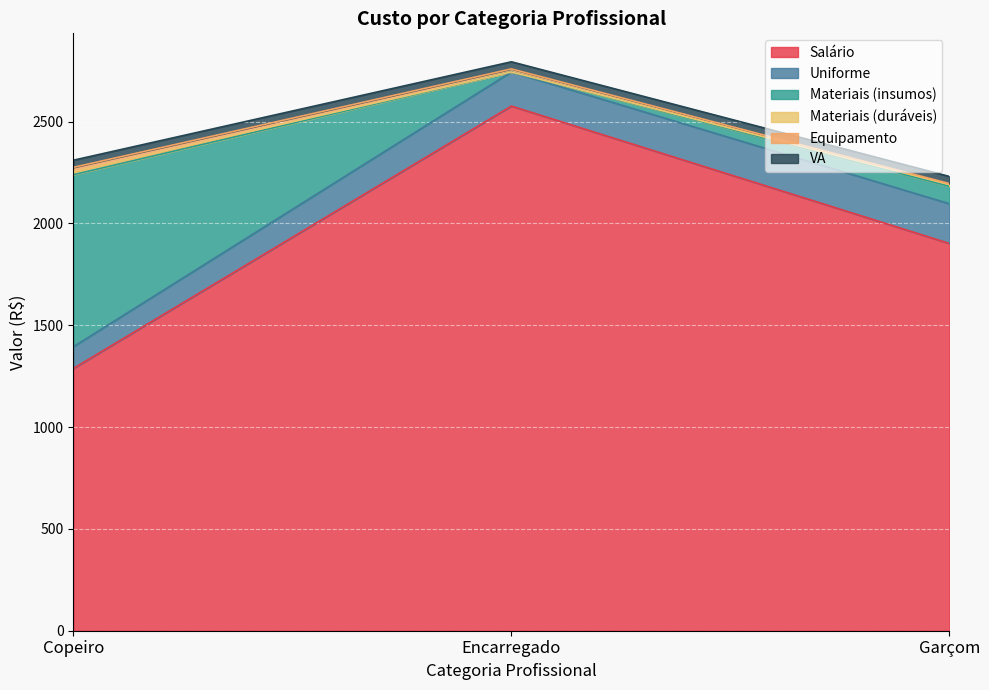

Rank the series at Garçom from highest to lowest value.

Salário, Uniforme, Materiais (insumos), VA, Materiais (duráveis), Equipamento